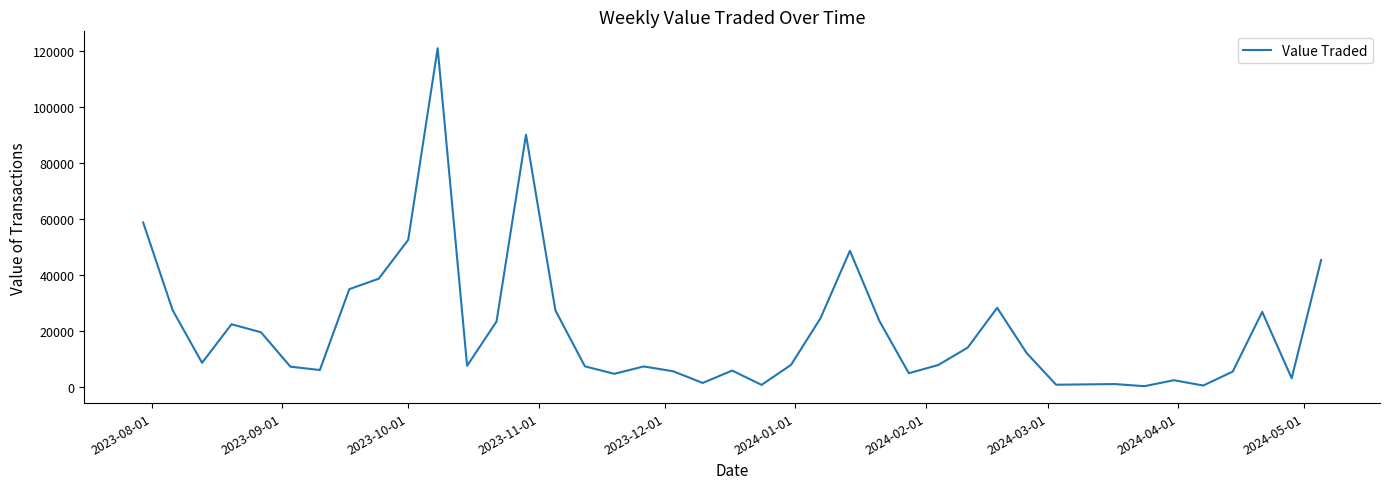

How many categories are shown in the chart?

40